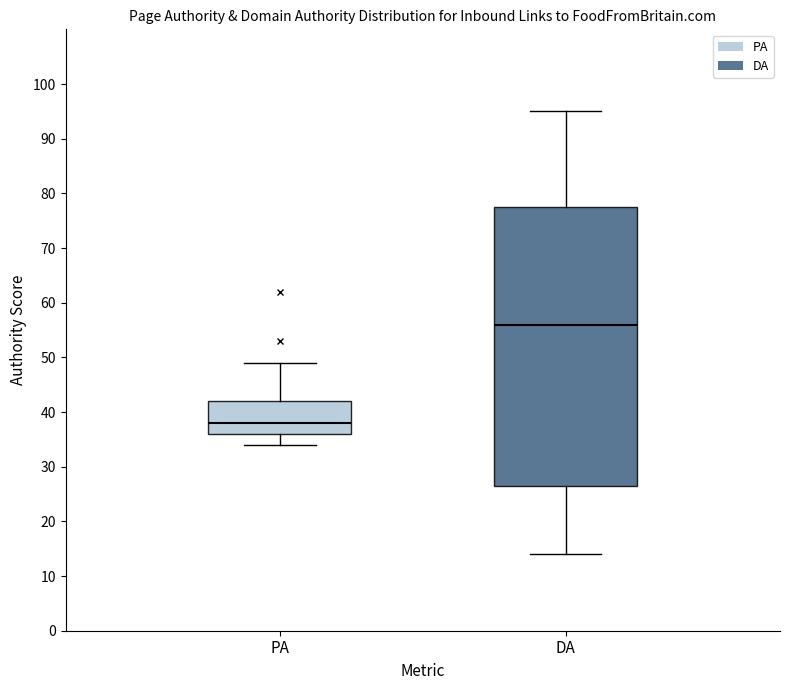

Which box's median line is the highest?

DA